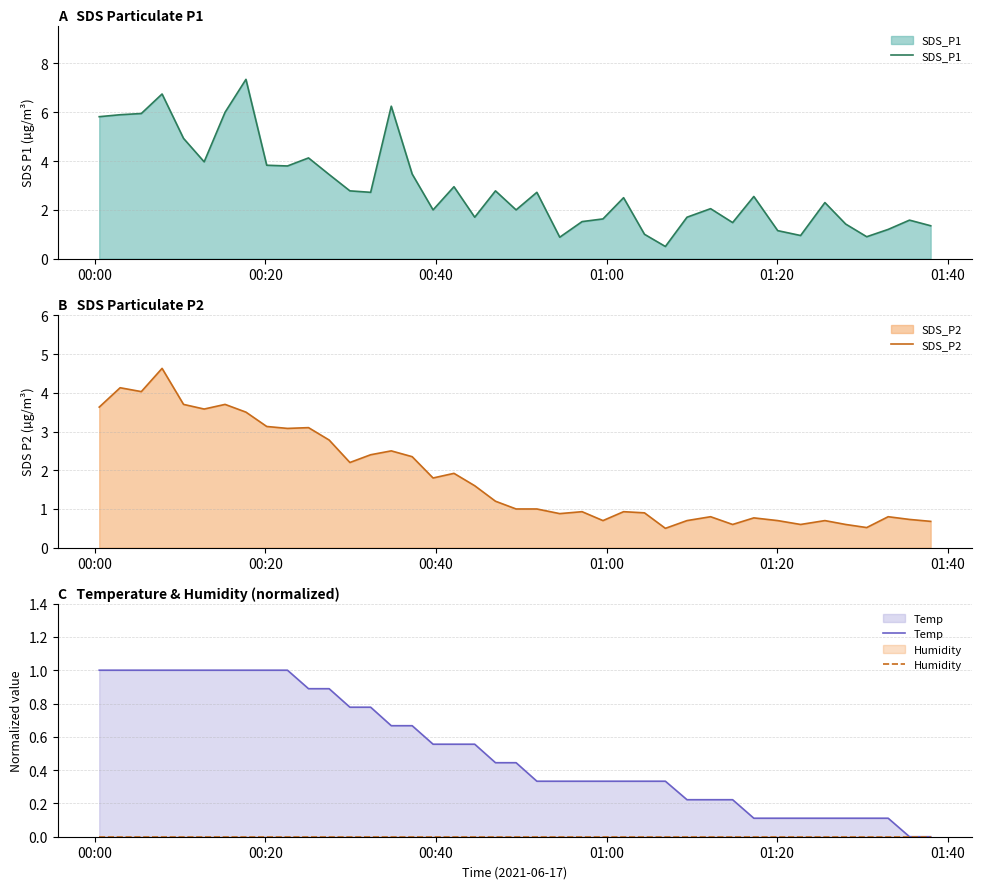

True or false: SDS_P2 and Temp intersect in this chart.

False